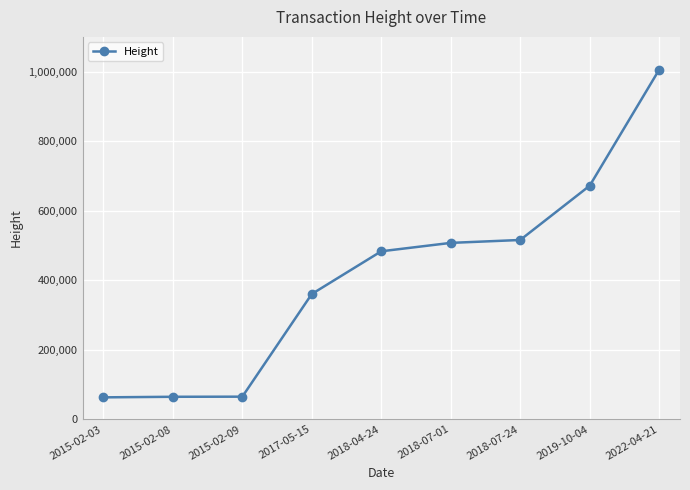

Which category has the highest value across all series?

2022-04-21